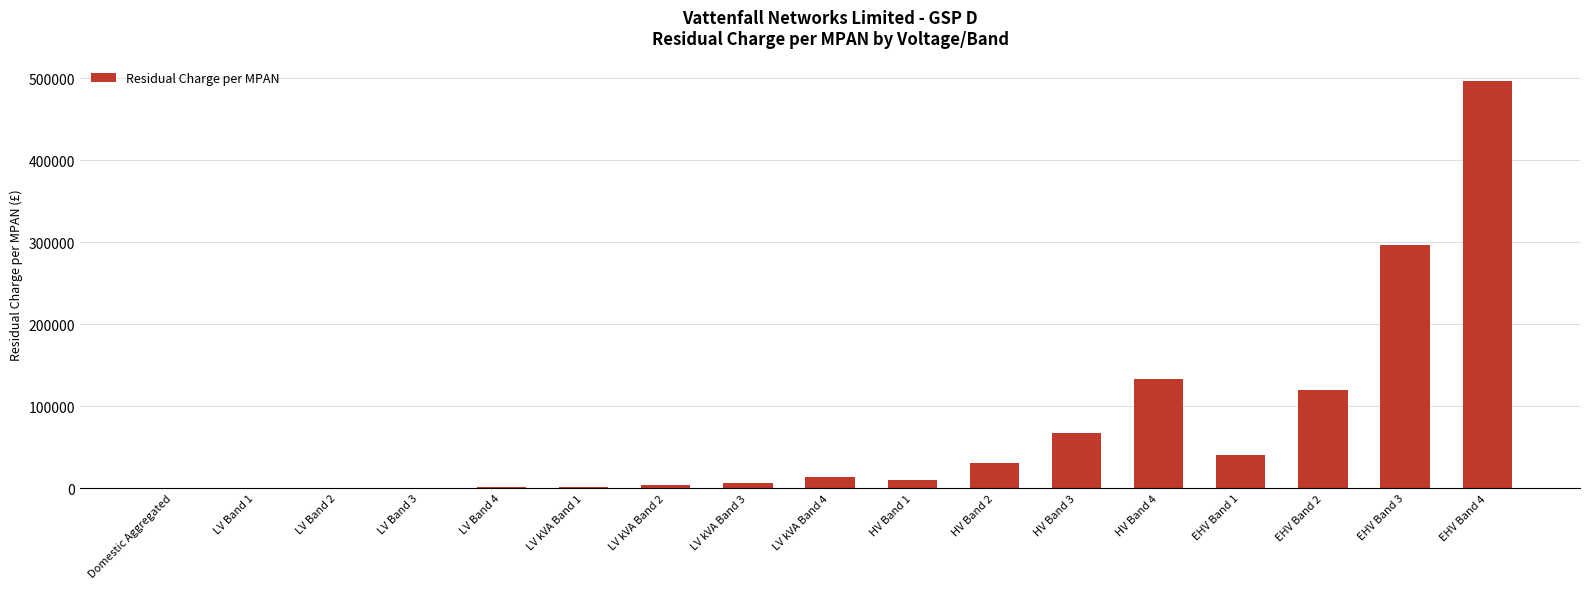

Read the value at LV kVA Band 1.

1811.6